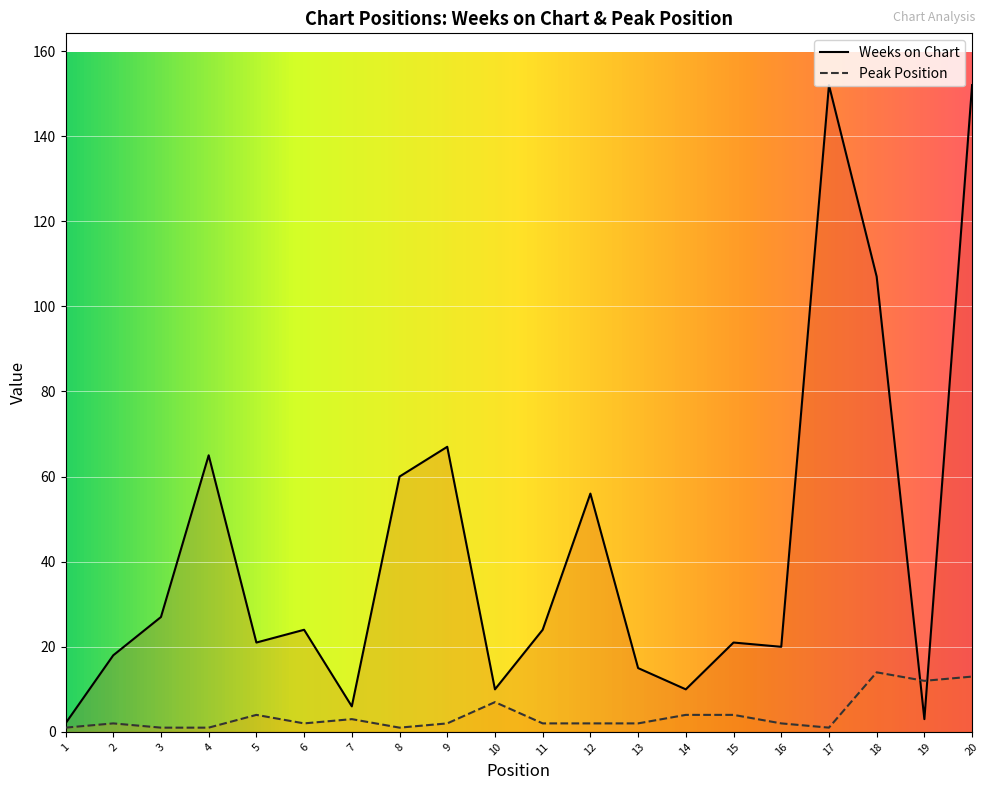

Rank the series by their average value, from lowest to highest.

Peak Position, Weeks on Chart